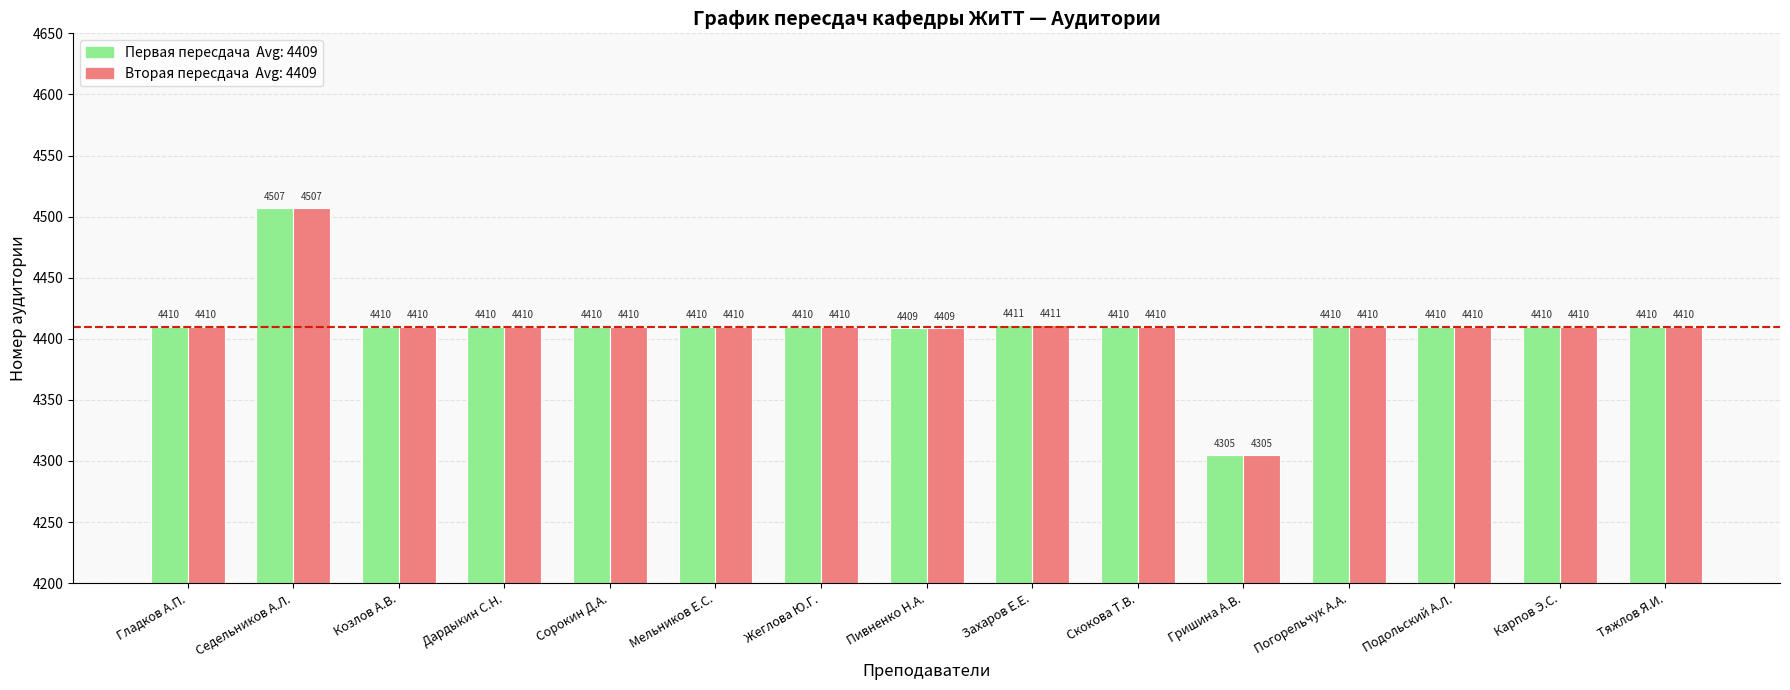

At which category is the sum across all series the highest?

Седельников А.Л.